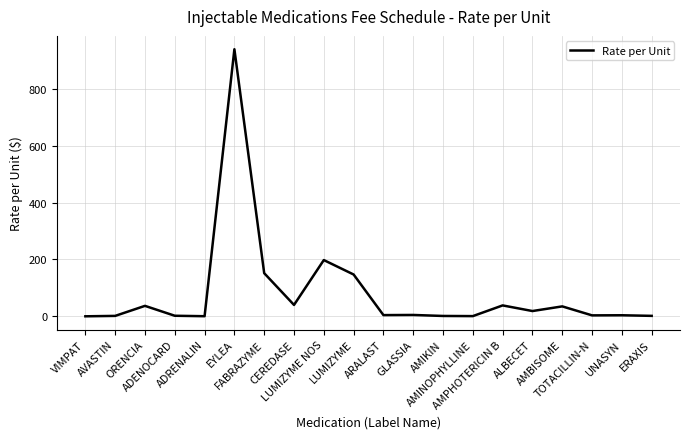

What is the greatest value displayed?

938.9